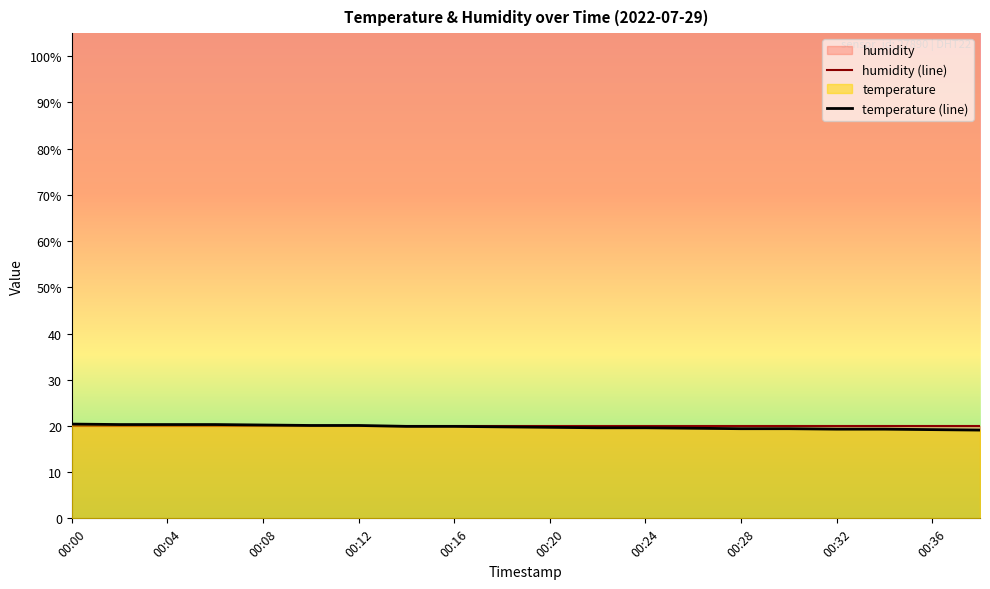

What is the sum of the values at 00:06 and 00:38?

39.4